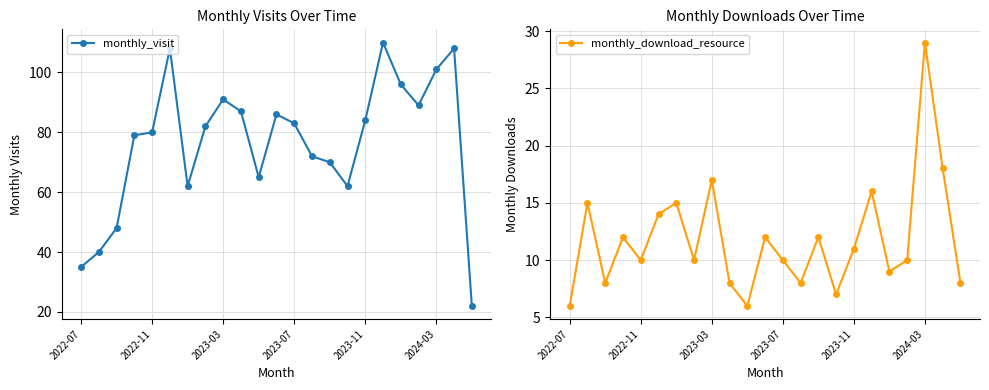

List the series in order of their overall mean, highest first.

monthly_visit, monthly_download_resource